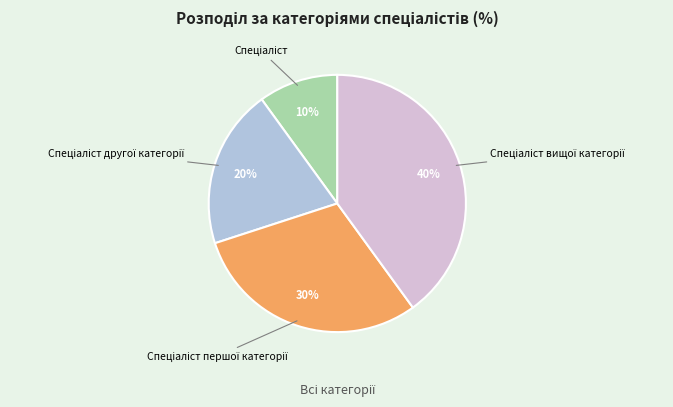

Is there a majority slice in this chart?

No